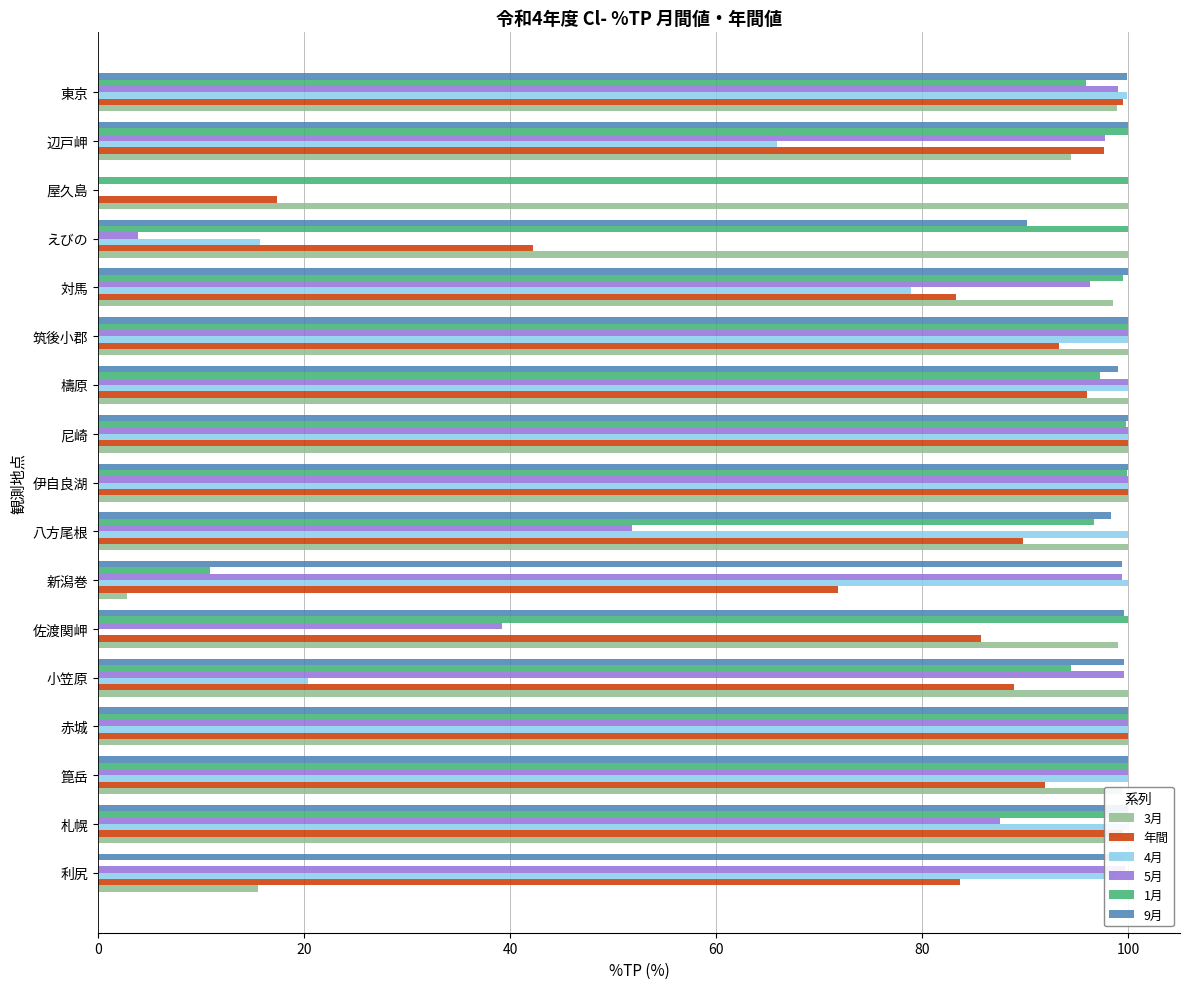

Is the value of 5月 at えびの greater than the value of 3月 at 八方尾根?

No